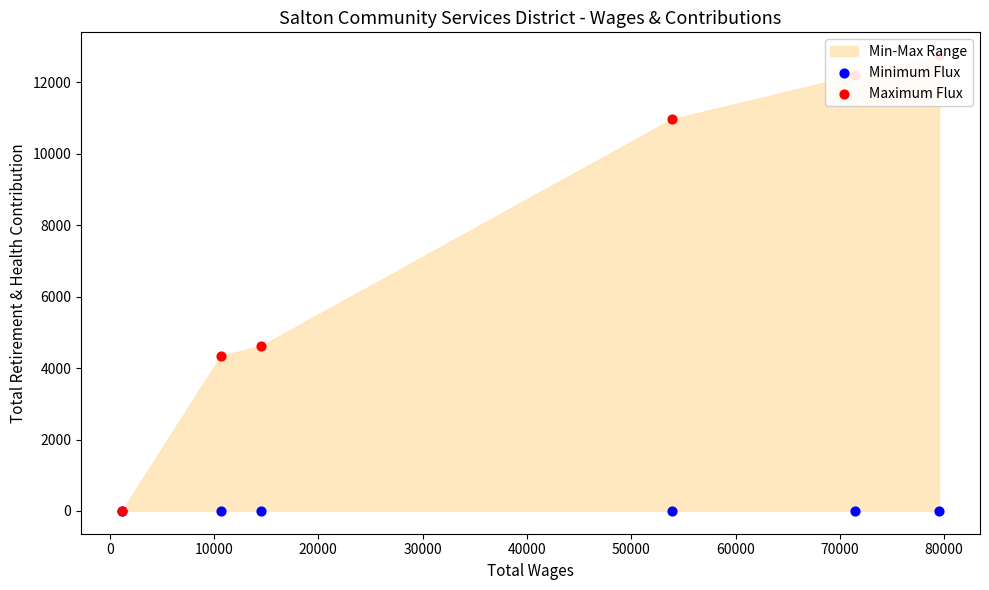

Which series reaches the maximum Y coordinate?

Maximum Flux